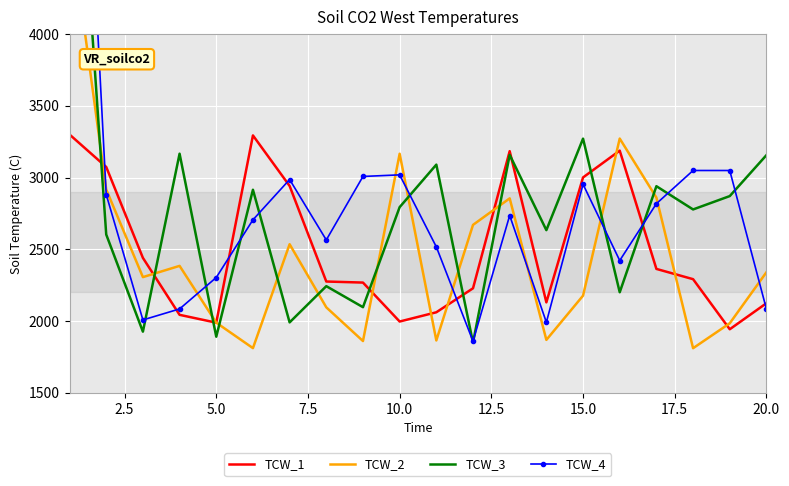

What is the lowest value of the TCW_1 series?

1943.5